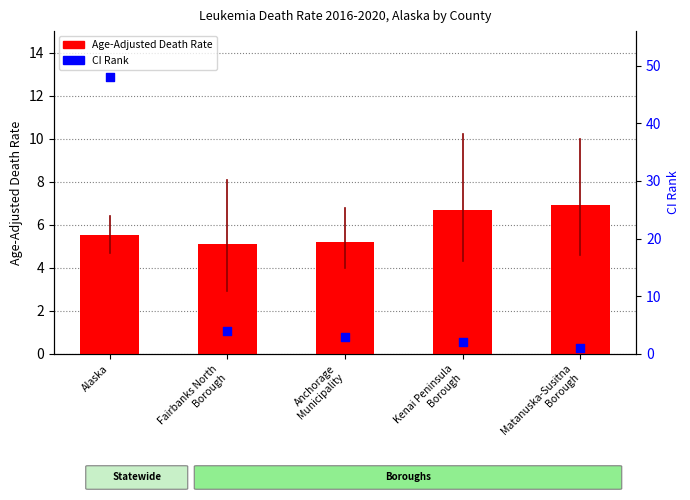

Which series contains the highest Y value?

CI Rank